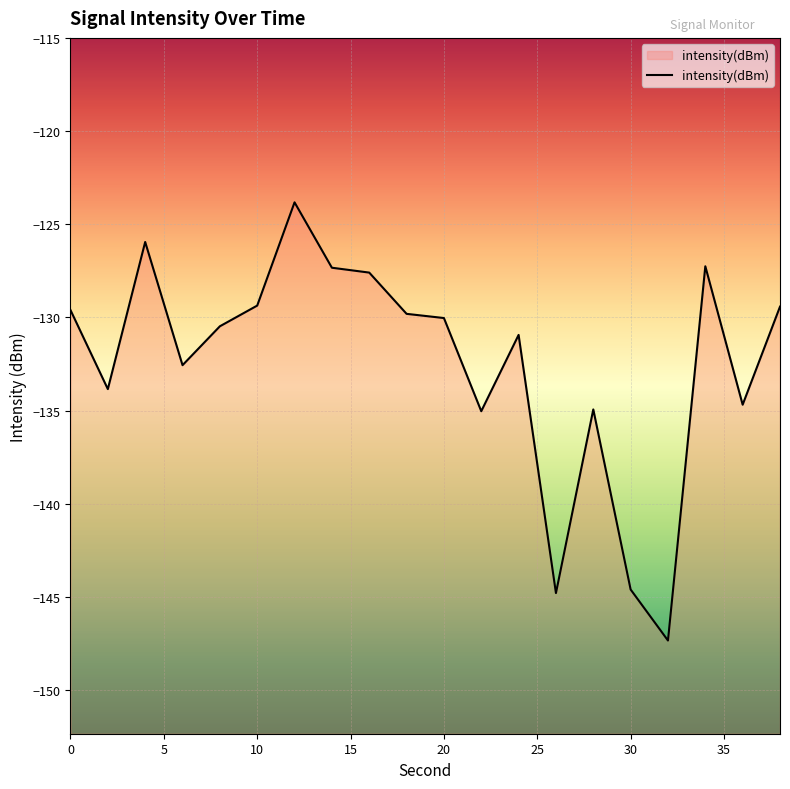

Is it true that the value at 6 is -132.6?

True